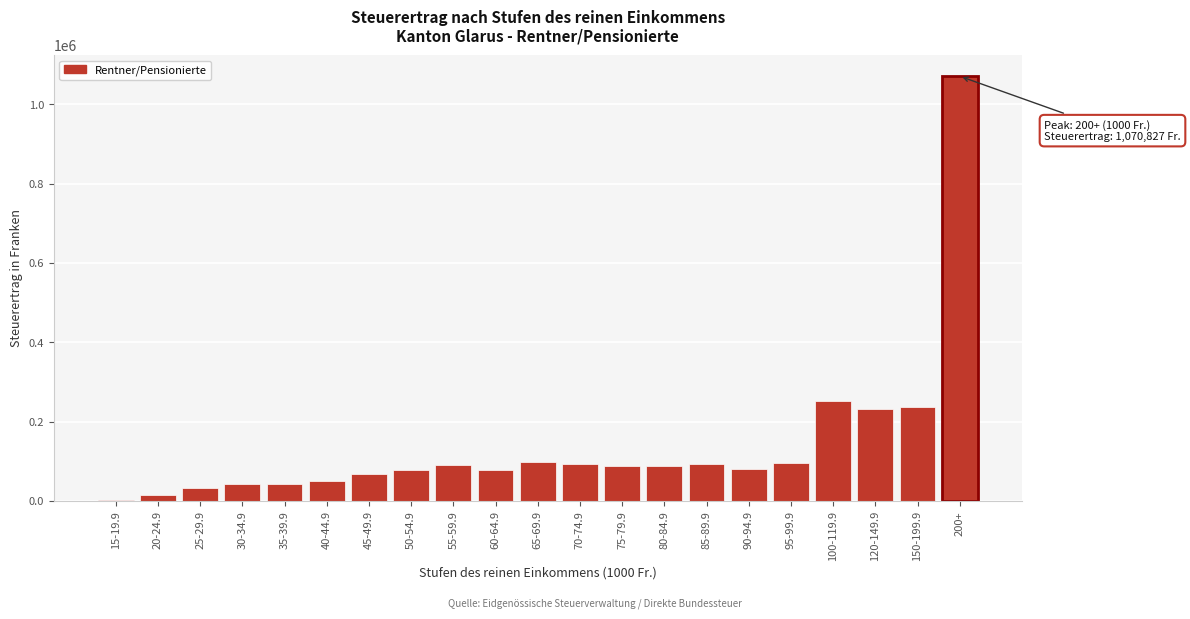

At which label is the value closest to 536083?

100-119.9